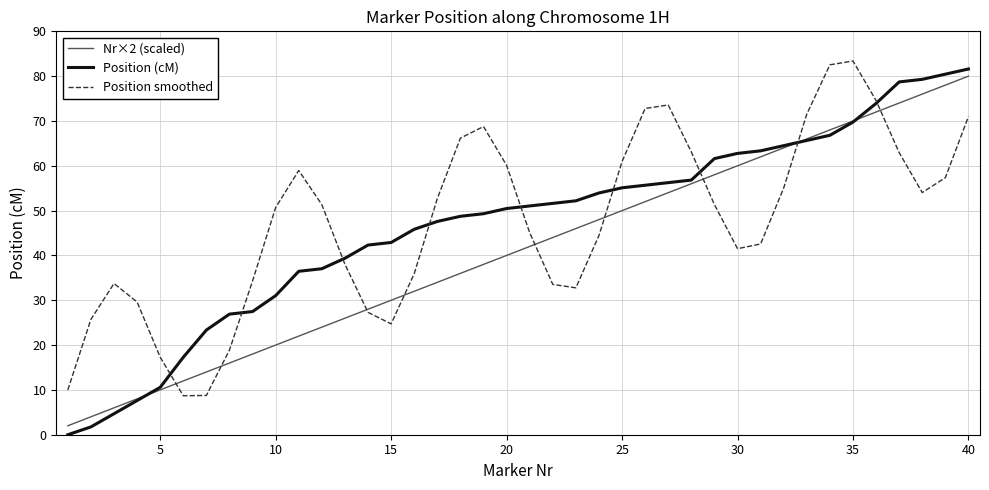

What is the maximum value for Position smoothed?

83.4